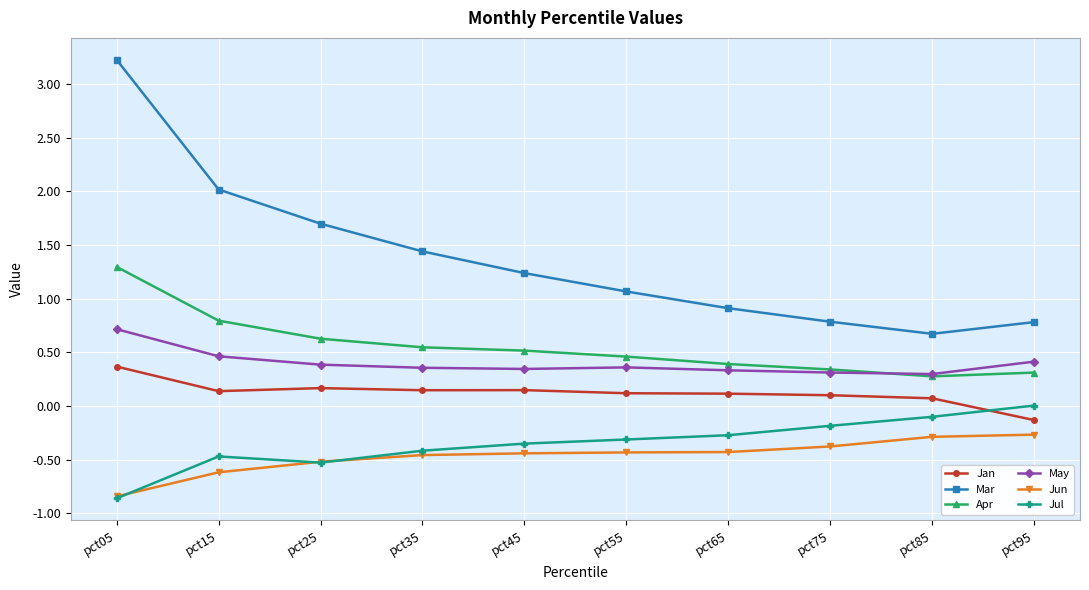

What is the sum of all Apr values?

5.6